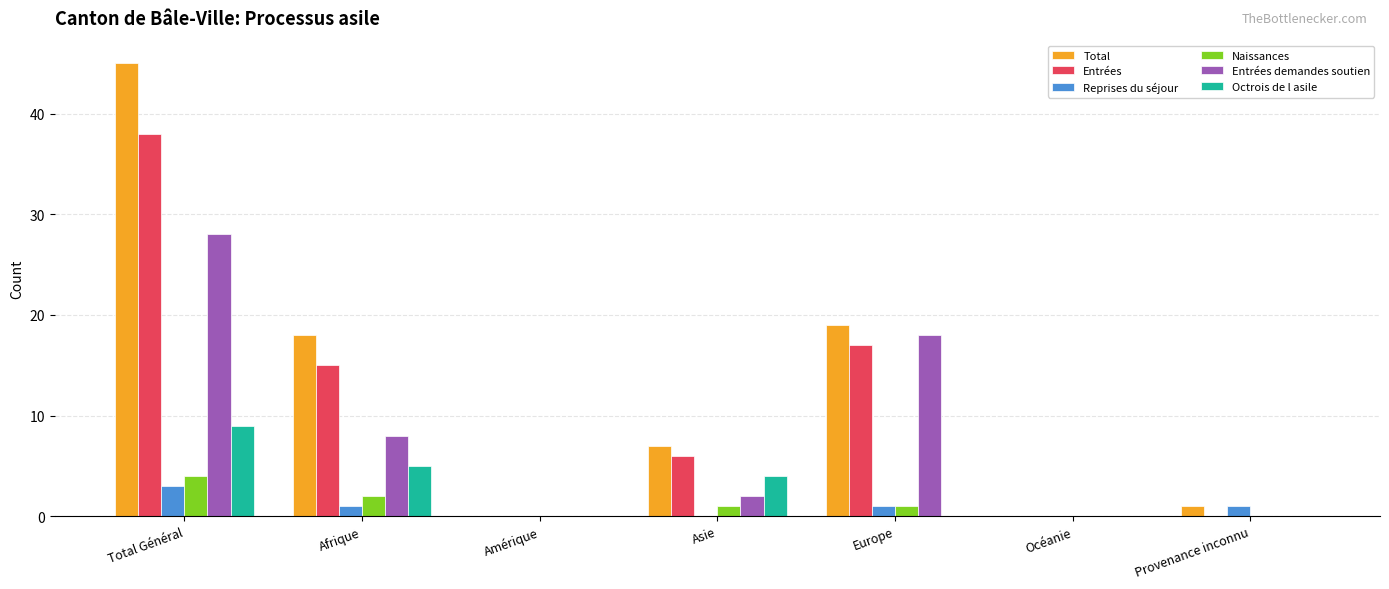

Between Asie and Europe, which series saw the biggest shift?

Entrées demandes soutien